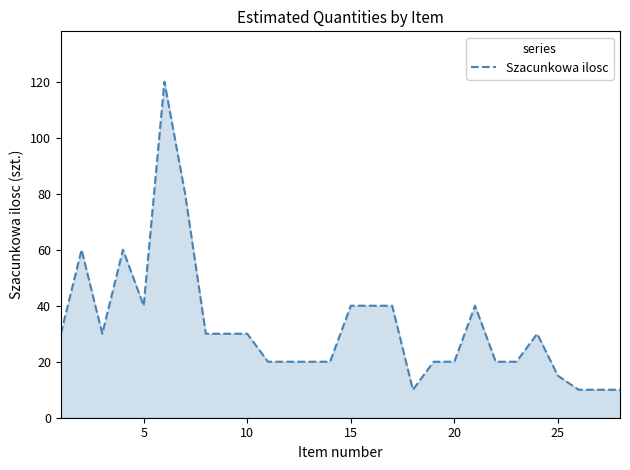

What is the difference between the maximum and minimum values?

110